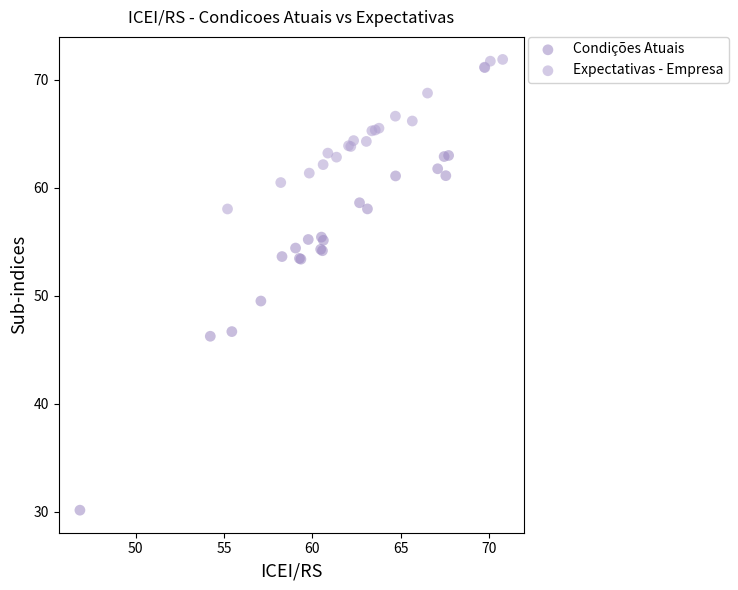

Which series has the widest spread of Y values?

Condições Atuais